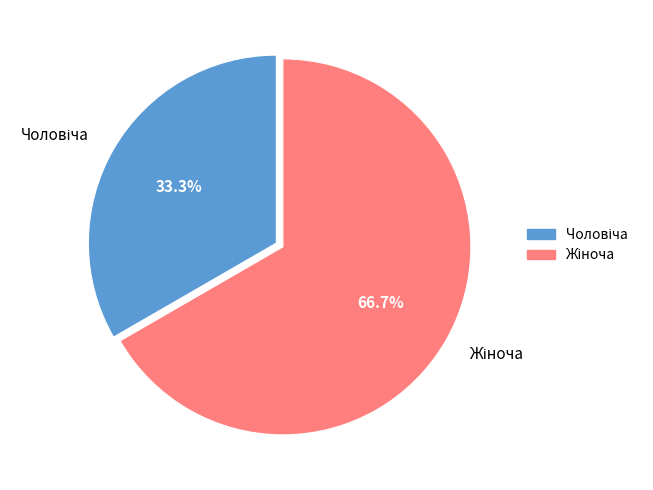

Count the number of slices in the pie.

2